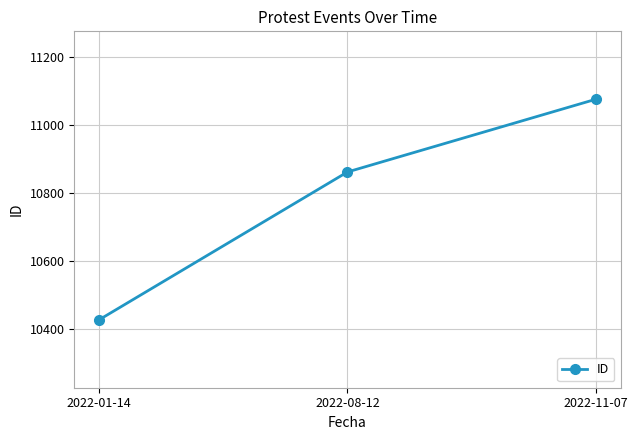

How many lines are shown in the chart?

1